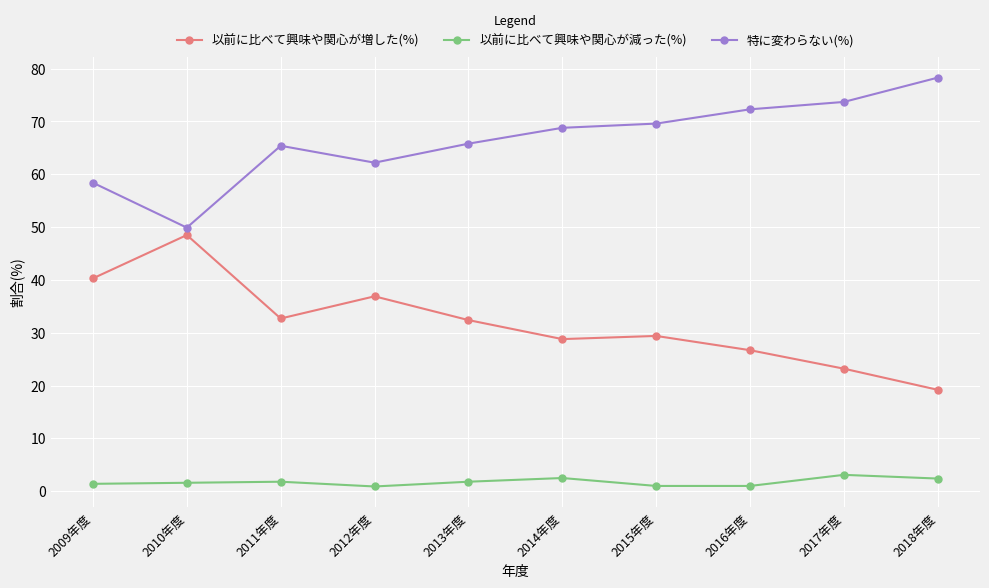

True or false: 以前に比べて興味や関心が増した(%) has more than 1 points higher than both neighbors.

True